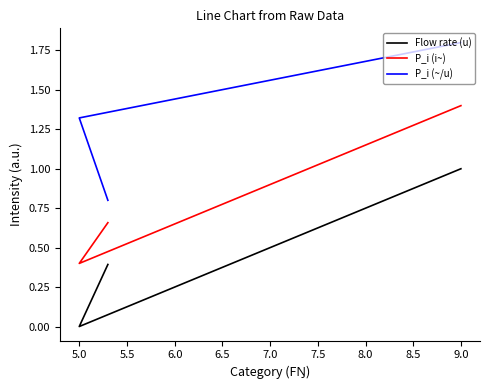

Between 5.5 and 5.0, which is larger?

5.5